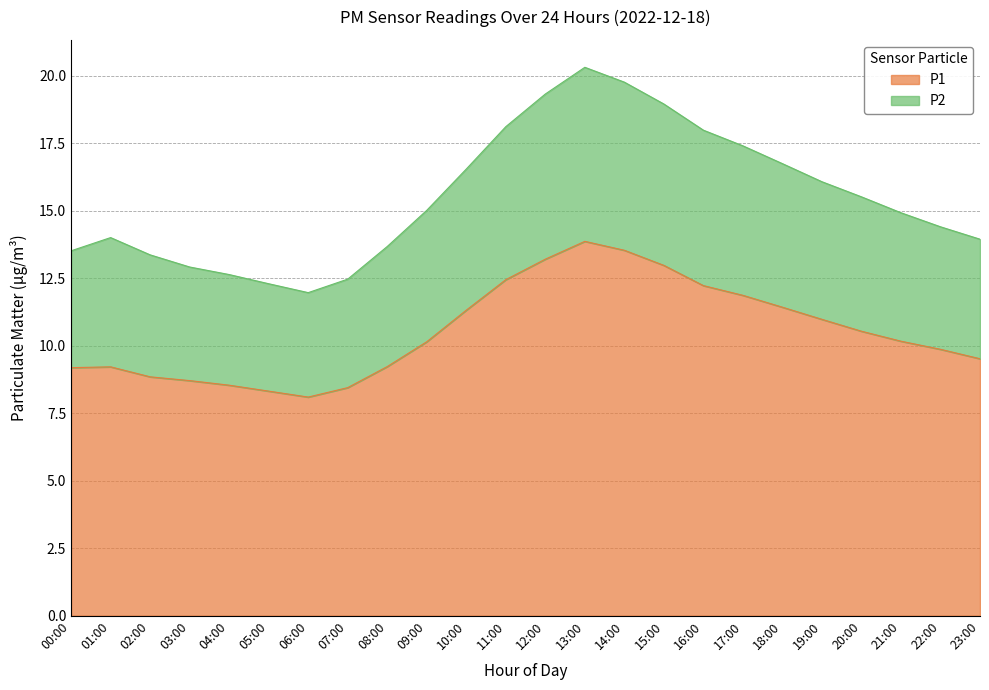

What is the label of the 13th point from the right?

11:00